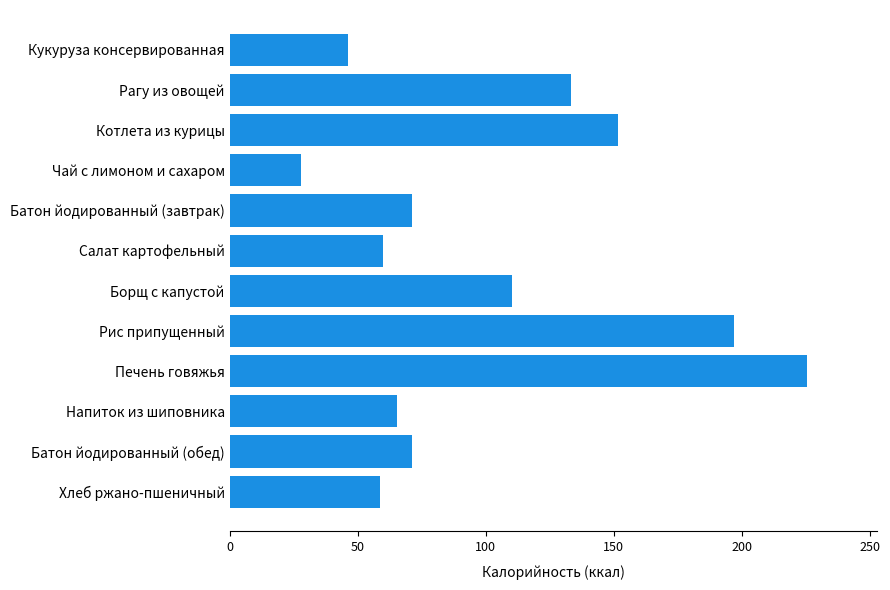

Is it true that the value at Батон йодированный (обед) is 71.2?

True